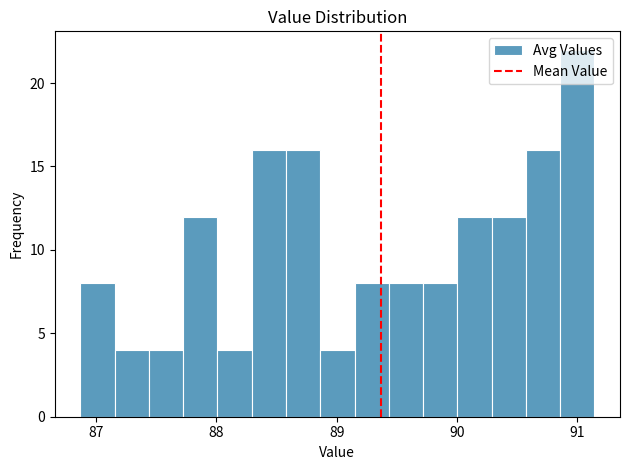

Read against the x-axis, roughly where is the centre of the tallest bar?

91.0